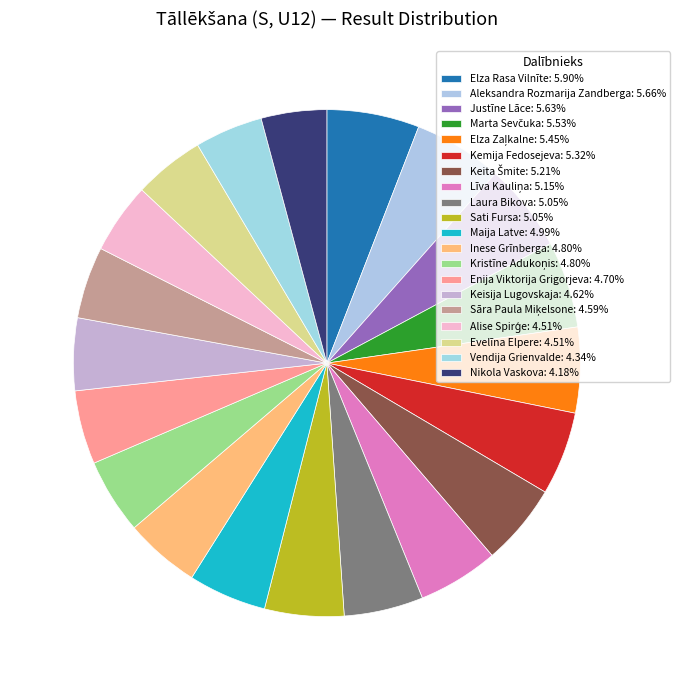

What is the ratio of the value at Laura Bikova to the value at Nikola Vaskova?

1.2